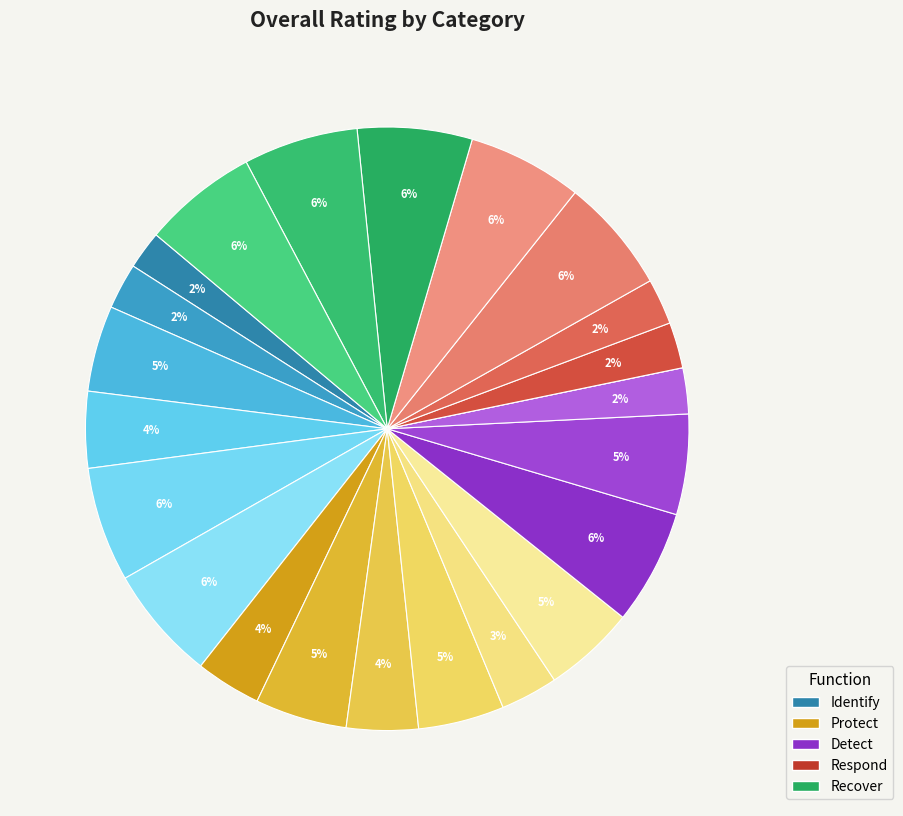

Count the number of slices in the pie.

23